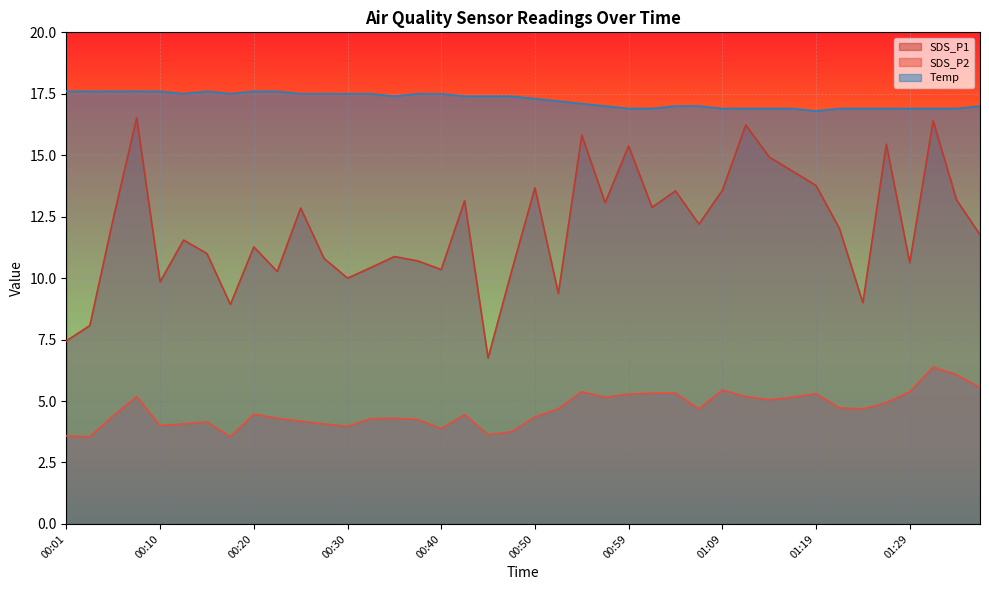

Is the value of SDS_P1 at 01:07 greater than the value of Temp at 00:28?

No